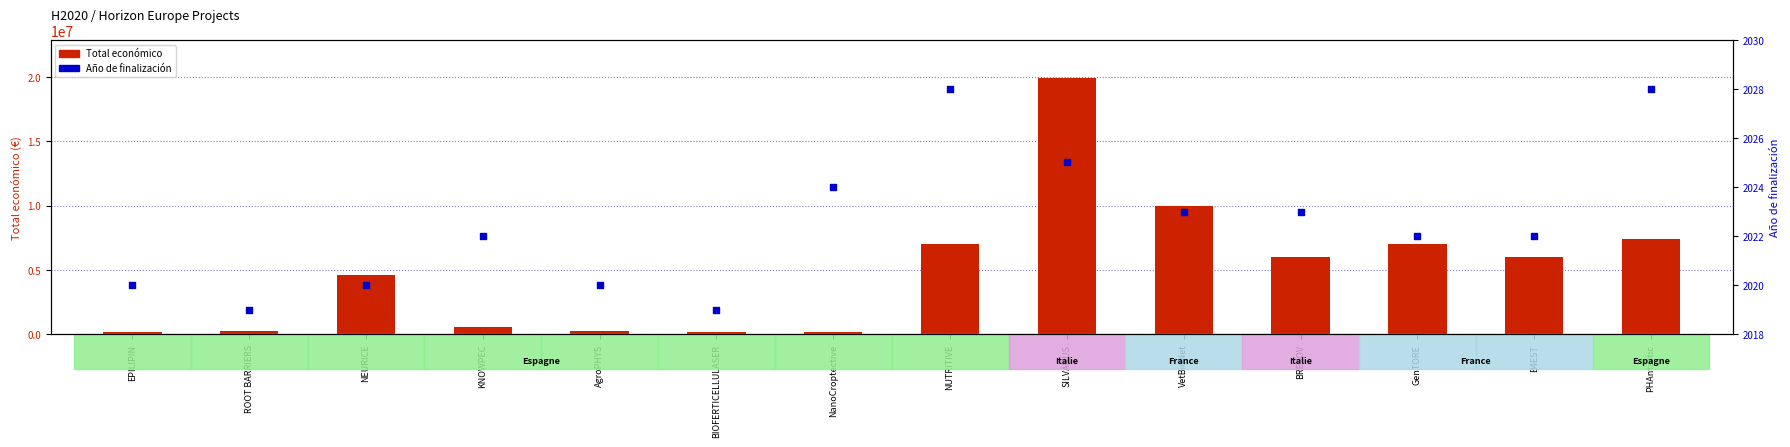

What are all the series names shown in the legend?

Total económico, Año de finalización